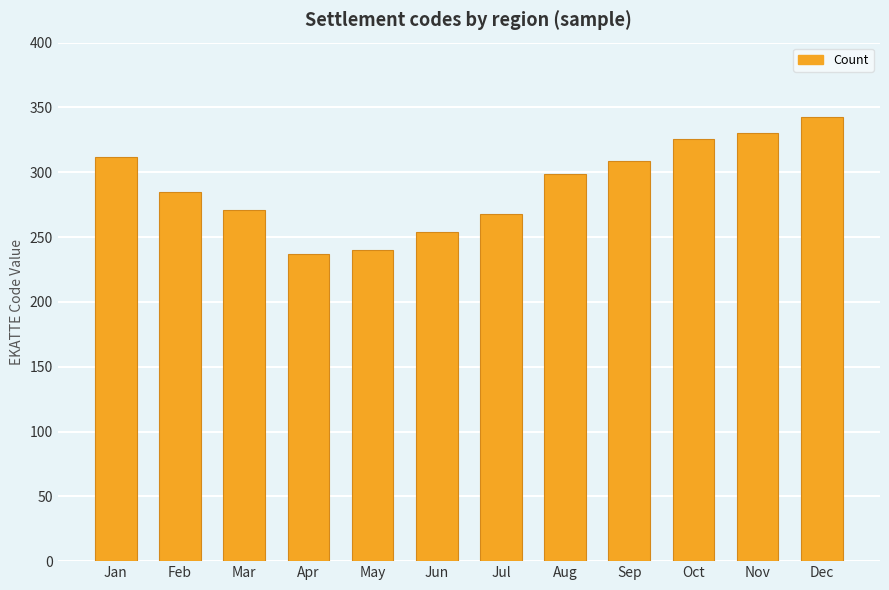

Which category has the highest value across all series?

Dec